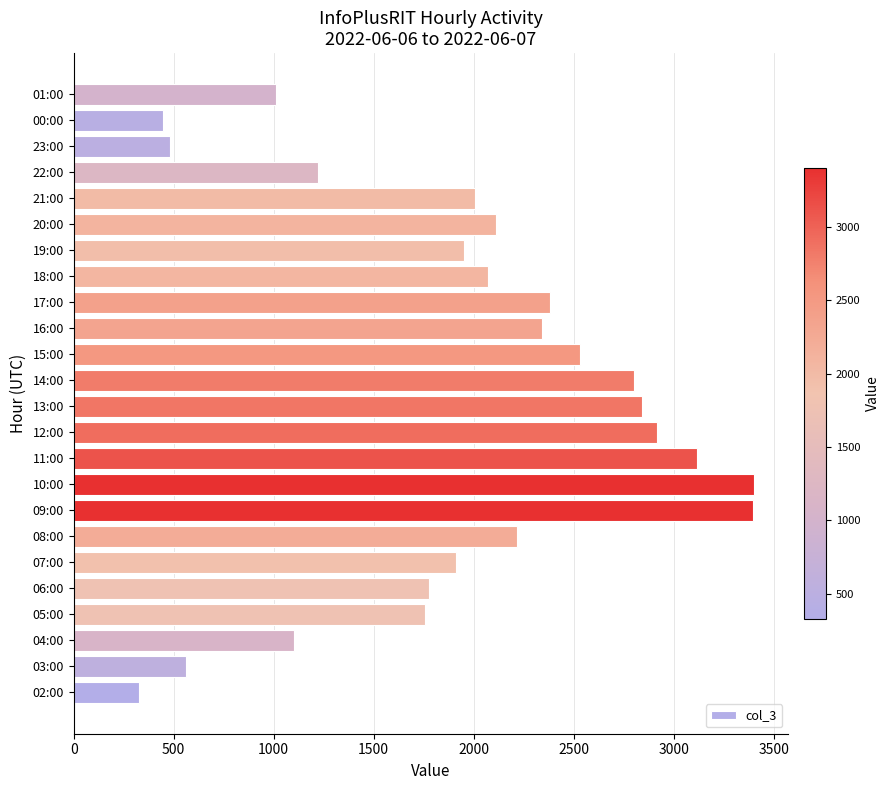

What is the difference between the maximum and minimum values?

3077